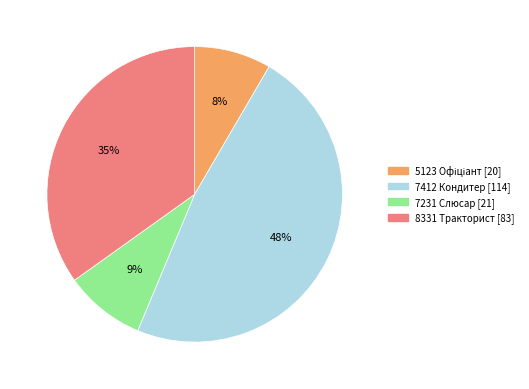

How many segments does this pie chart have?

4